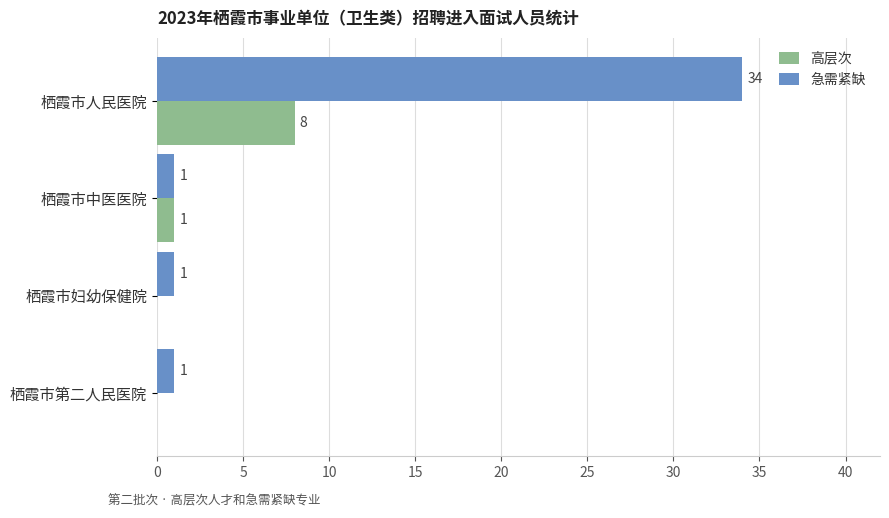

Is the value of 急需紧缺 at 栖霞市人民医院 greater than the value of 高层次 at 栖霞市人民医院?

Yes